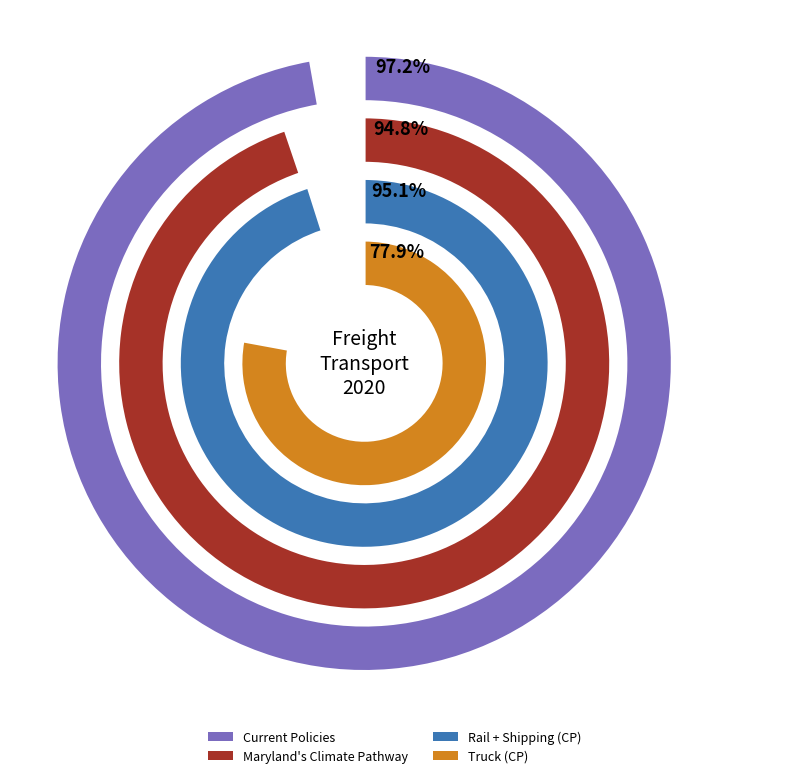

Combined, do 0 and 1 account for over 50%?

Yes